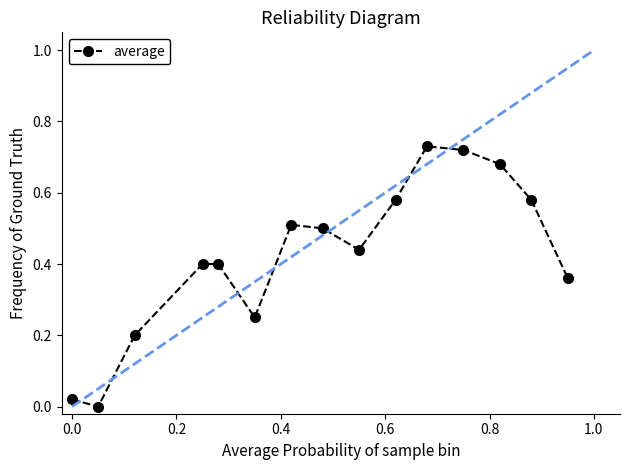

True or false: there are more than 1 points higher than both neighbors.

True